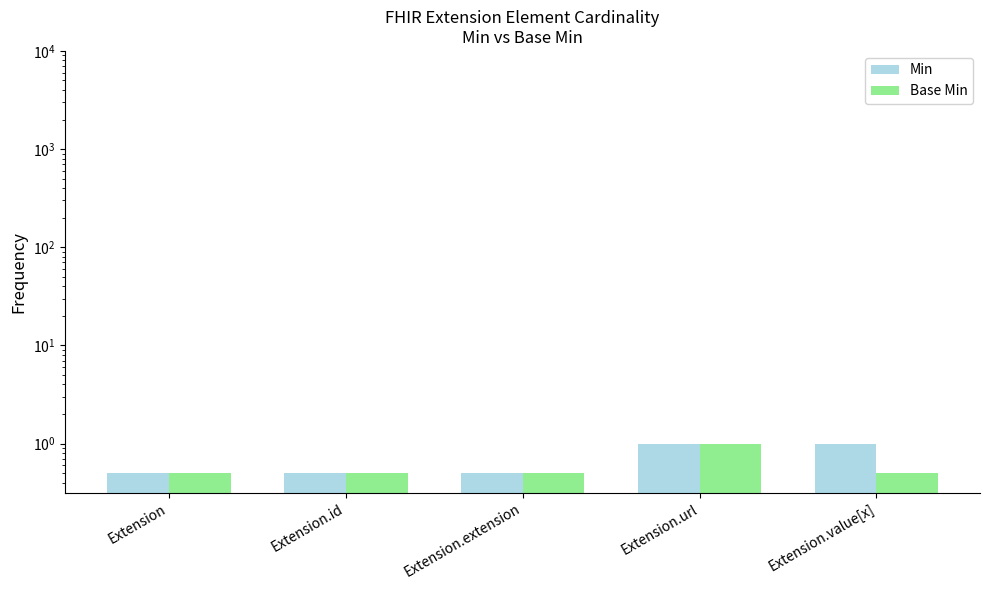

Reading left to right, what are all the values shown in this chart?

Min: Extension=0.5	Extension.id=0.5	Extension.extension=0.5	Extension.url=1.0	Extension.value[x]=1.0
Base Min: Extension=0.5	Extension.id=0.5	Extension.extension=0.5	Extension.url=1.0	Extension.value[x]=0.5